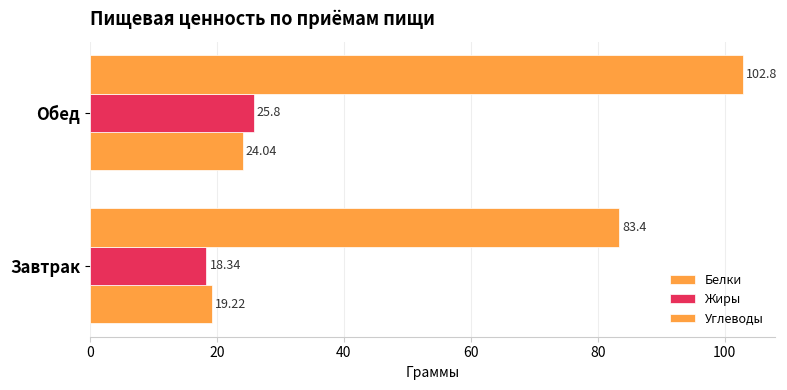

Count the number of categories in the chart.

2